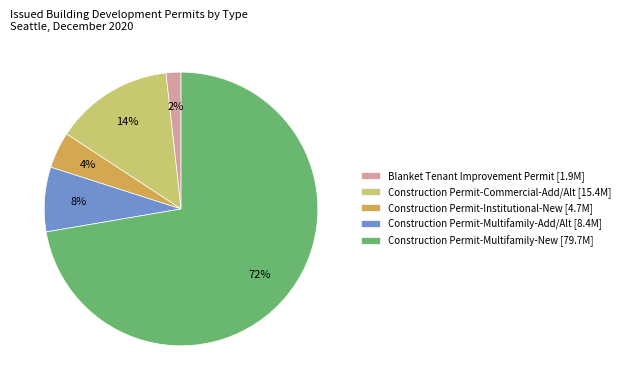

Count the number of slices in the pie.

5